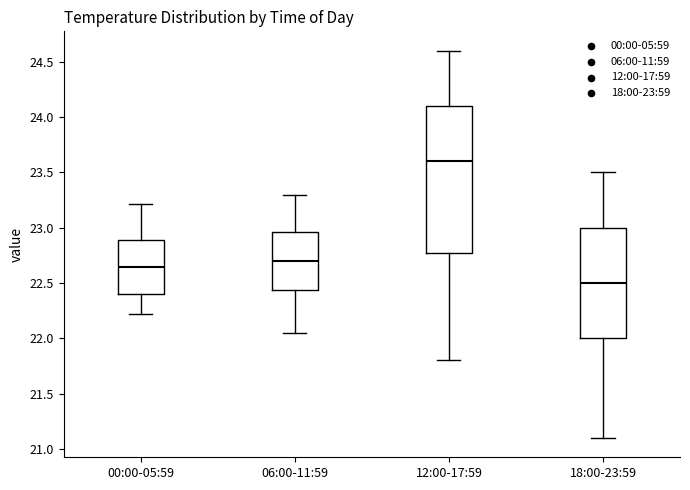

Where is the upper edge of the box for 06:00-11:59 on the y-axis? The values are not printed on the chart, so give them approximately, as read against the axis.

22.95